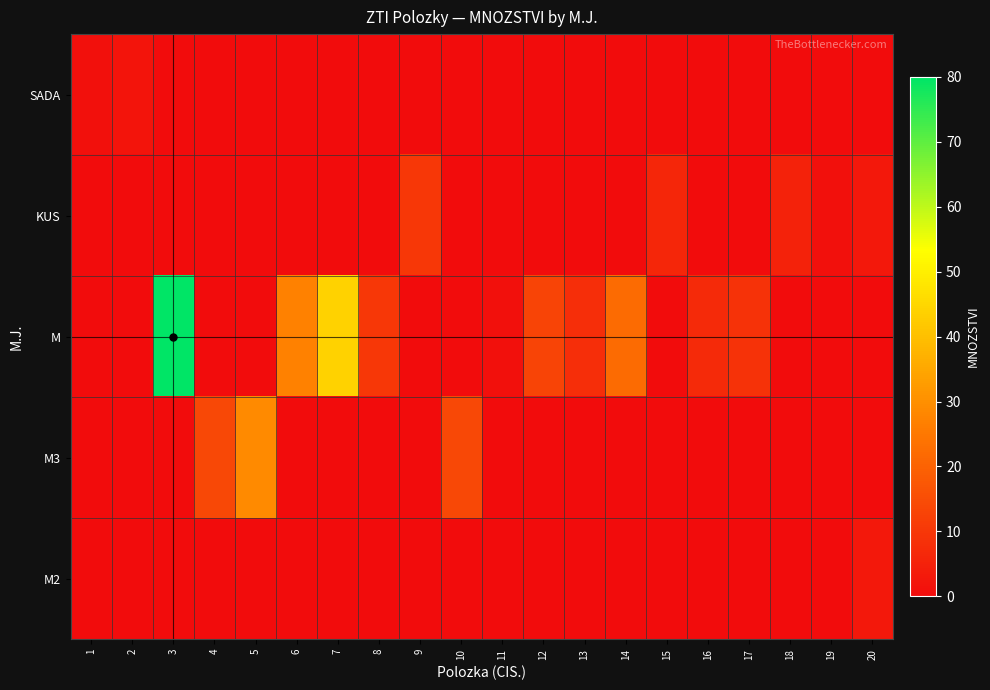

What is the difference between the highest and lowest values at 5?

29